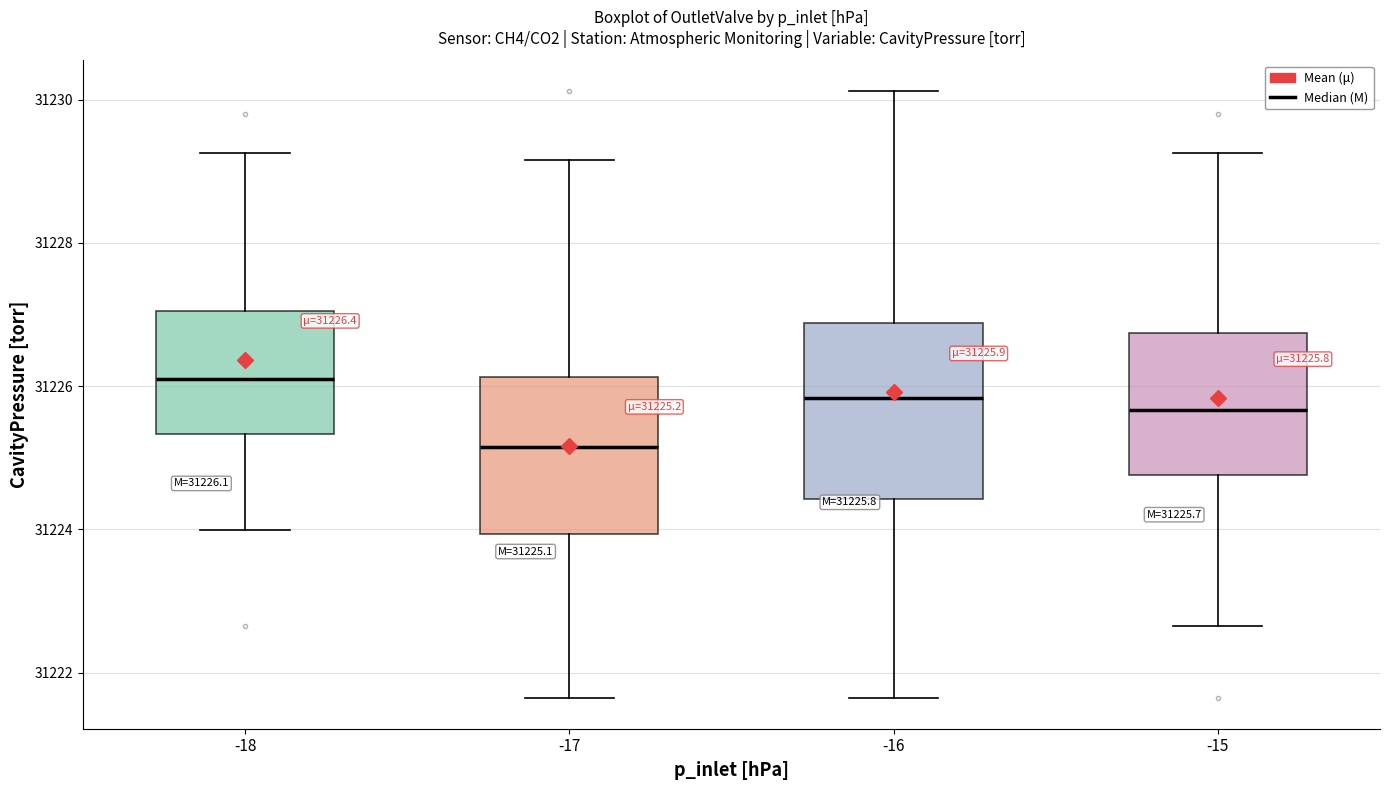

Which box's median line is the lowest?

-17